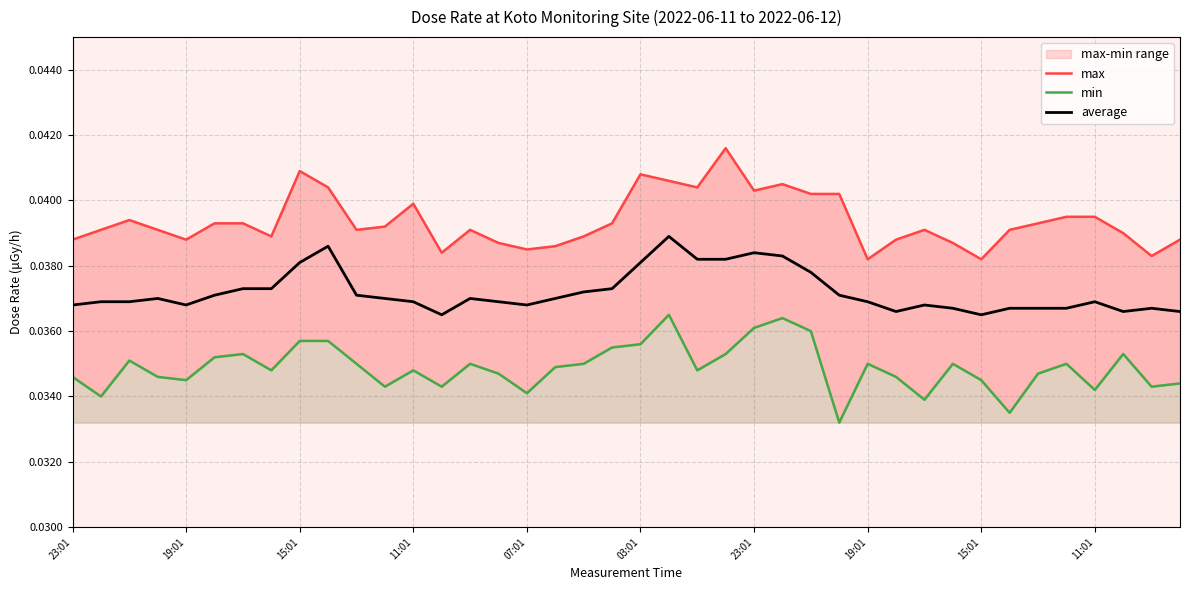

The value of min at 22 is 0.1. True or false?

False